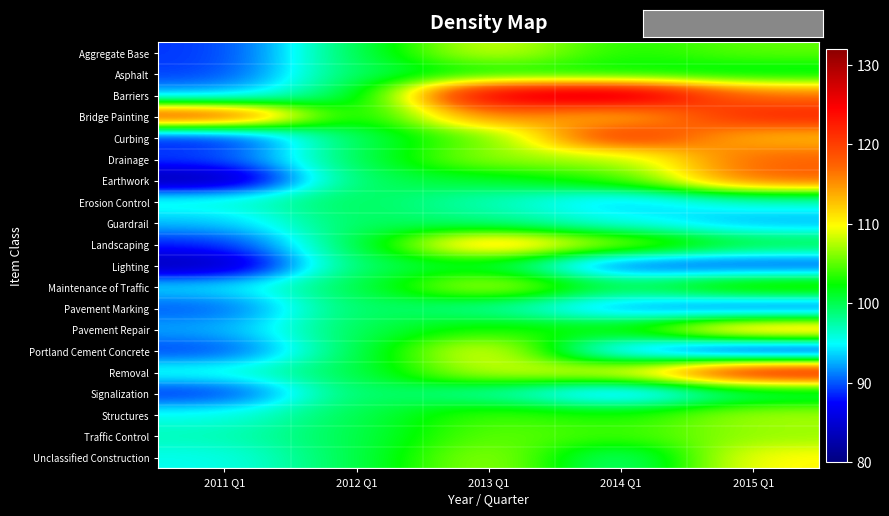

What is the difference between the highest and lowest values at 2014 Q1?

40.6